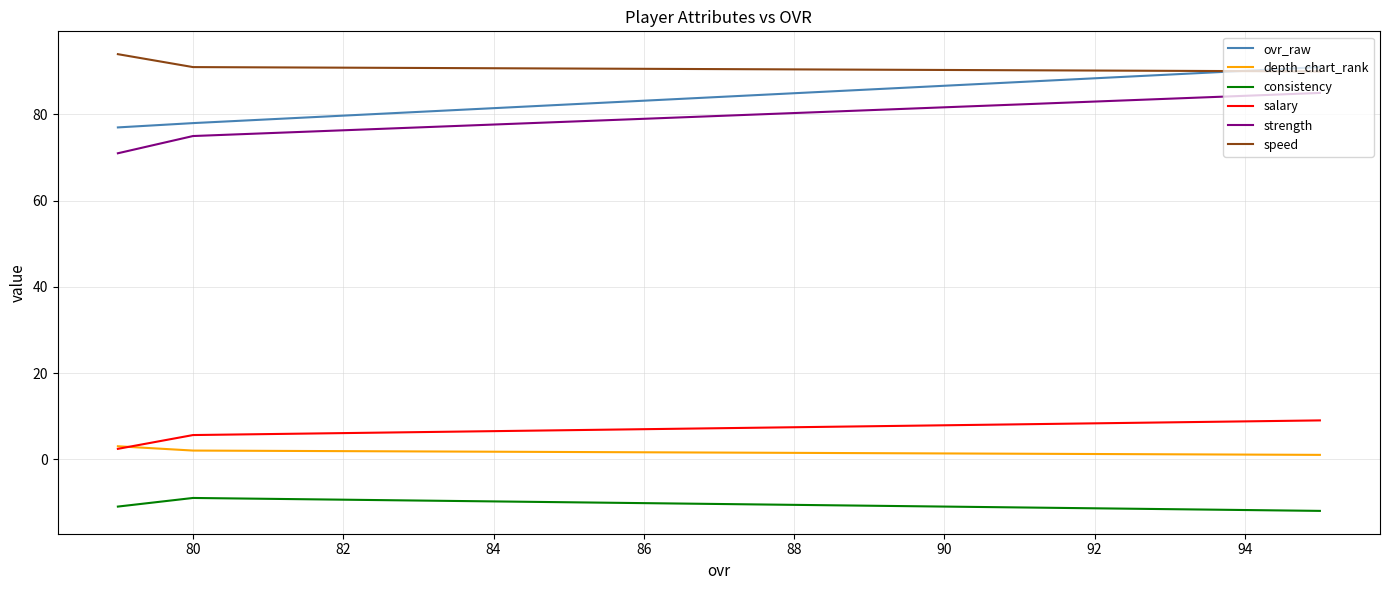

Does the chart display data point markers on the line(s)?

No